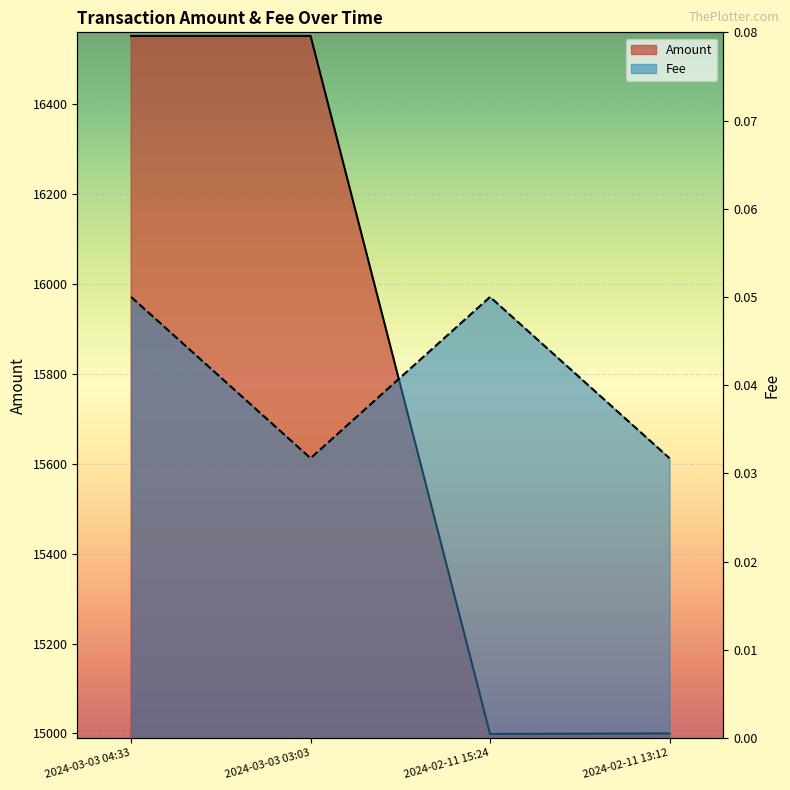

At which label is Amount closest to 15775?

2024-02-11 13:12